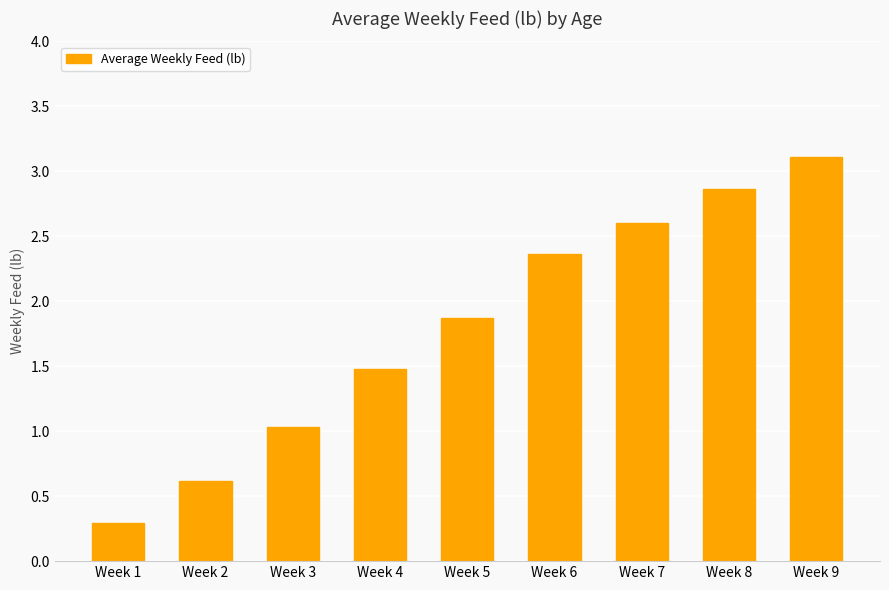

Rank the categories by value from lowest to highest.

Week 1, Week 2, Week 3, Week 4, Week 5, Week 6, Week 7, Week 8, Week 9